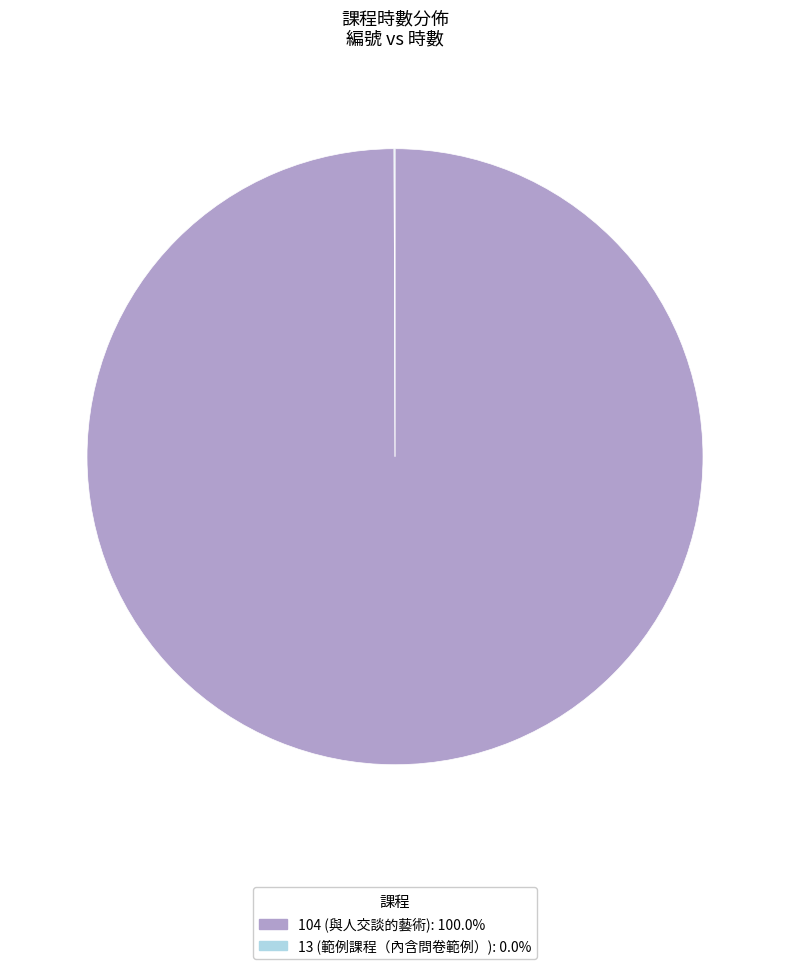

True or false: 104 accounts for 100% of the total.

True